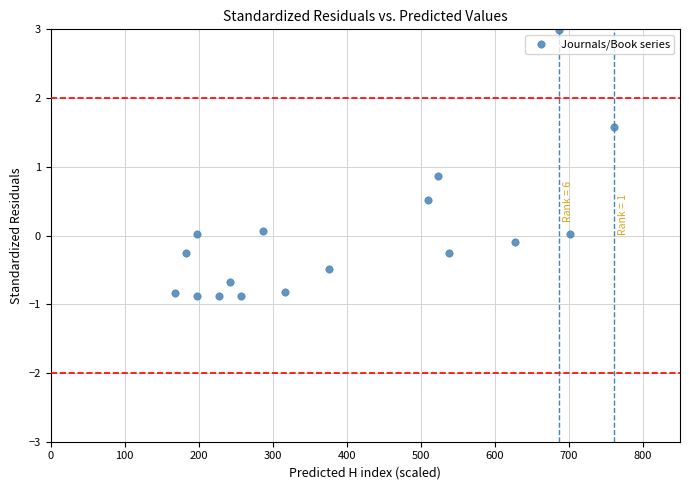

What Y value in the scatter plot is closest to 1?

0.9